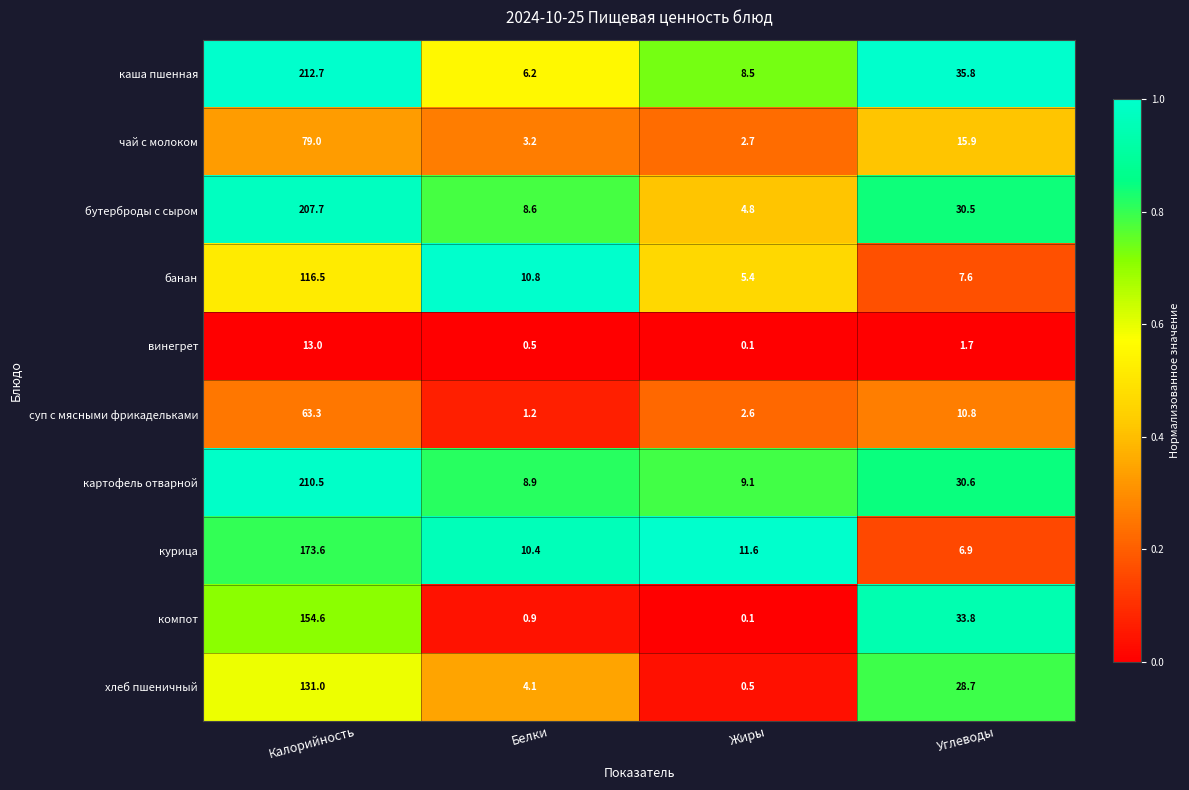

What is the approximate value of бутерброды с сыром at Жиры?

4.8